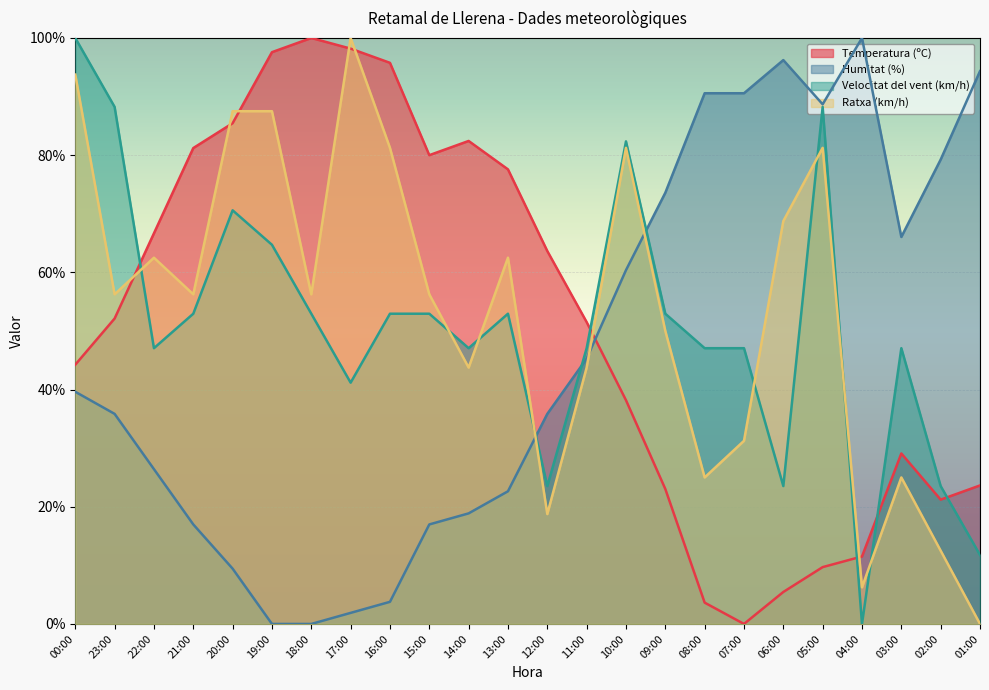

Rank the series by their maximum value, from lowest to highest.

Temperatura (ºC), Humitat (%), Velocitat del vent (km/h), Ratxa (km/h)